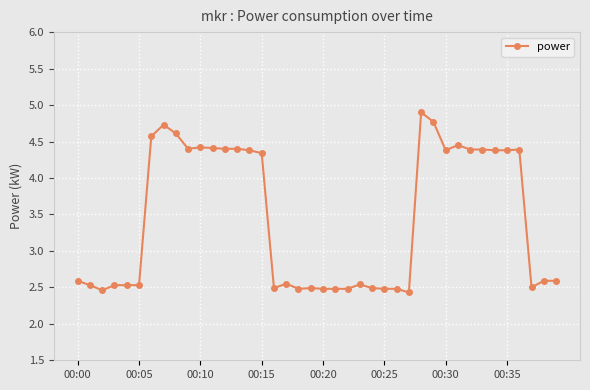

What is the difference between the maximum and second lowest values?

2.4